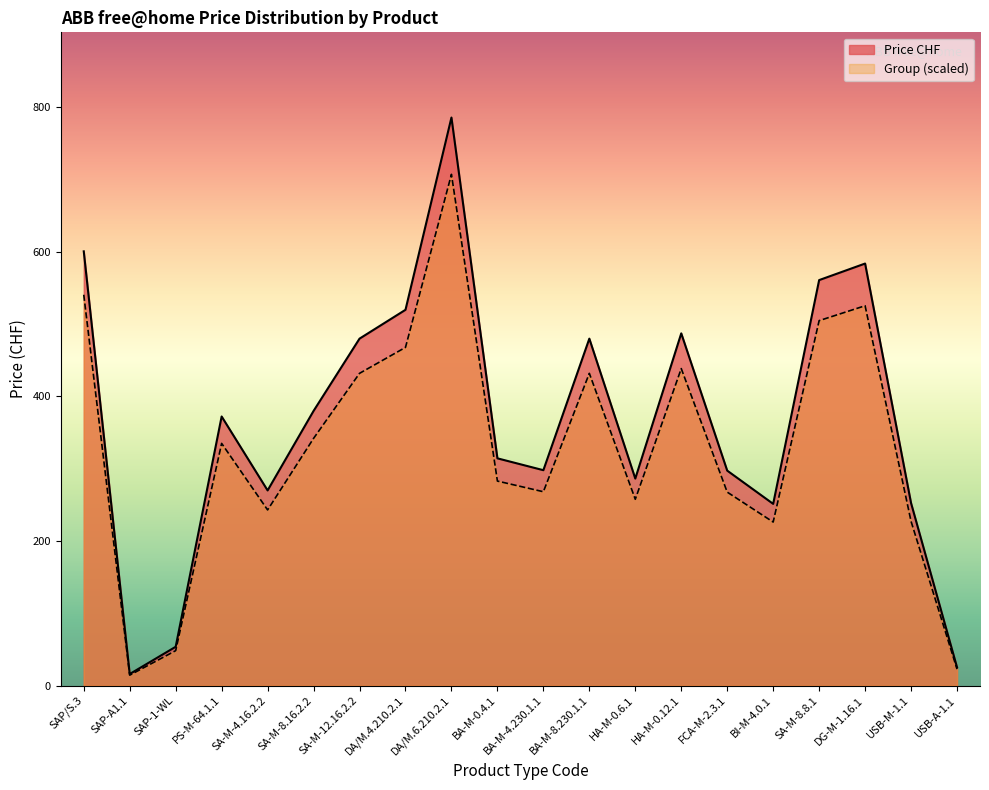

Reading left to right, extract all data points from this chart.

600.8	16.0	53.7	372.3	270.0	380.0	480.0	519.9	785.9	314.4	298.0	480.0	286.4	487.3	297.4	251.4	561.0	583.9	252.5	25.3